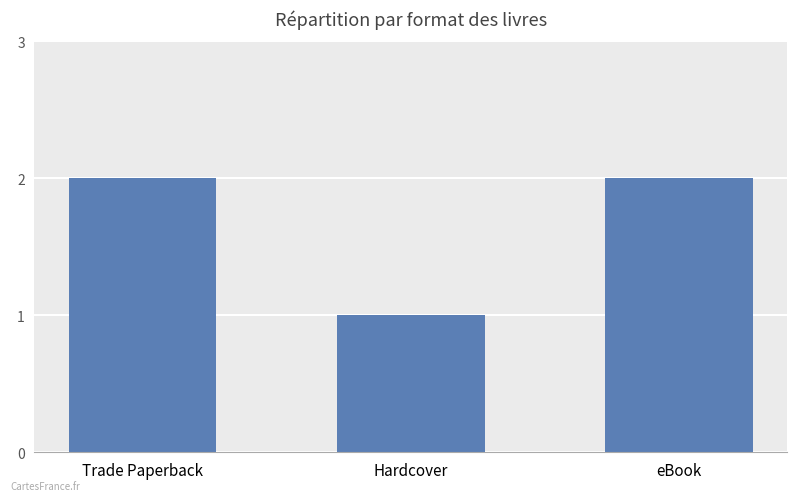

Count the values in the range 1 to 2.

3